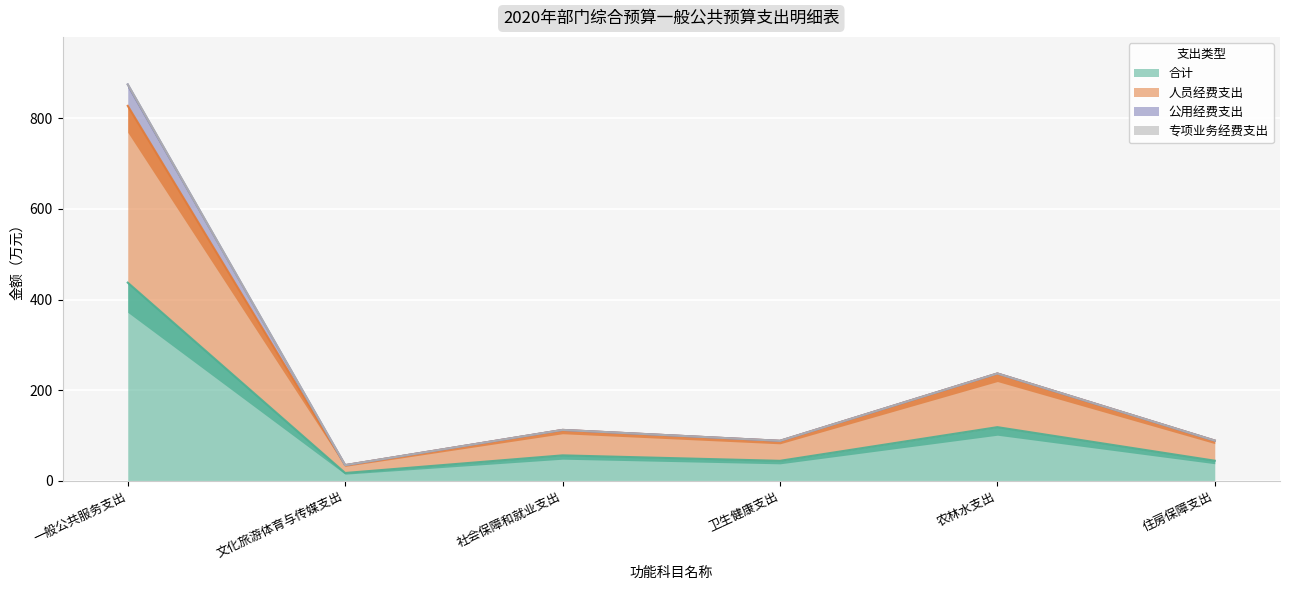

Which category has the lowest value across all series?

文化旅游体育与传媒支出